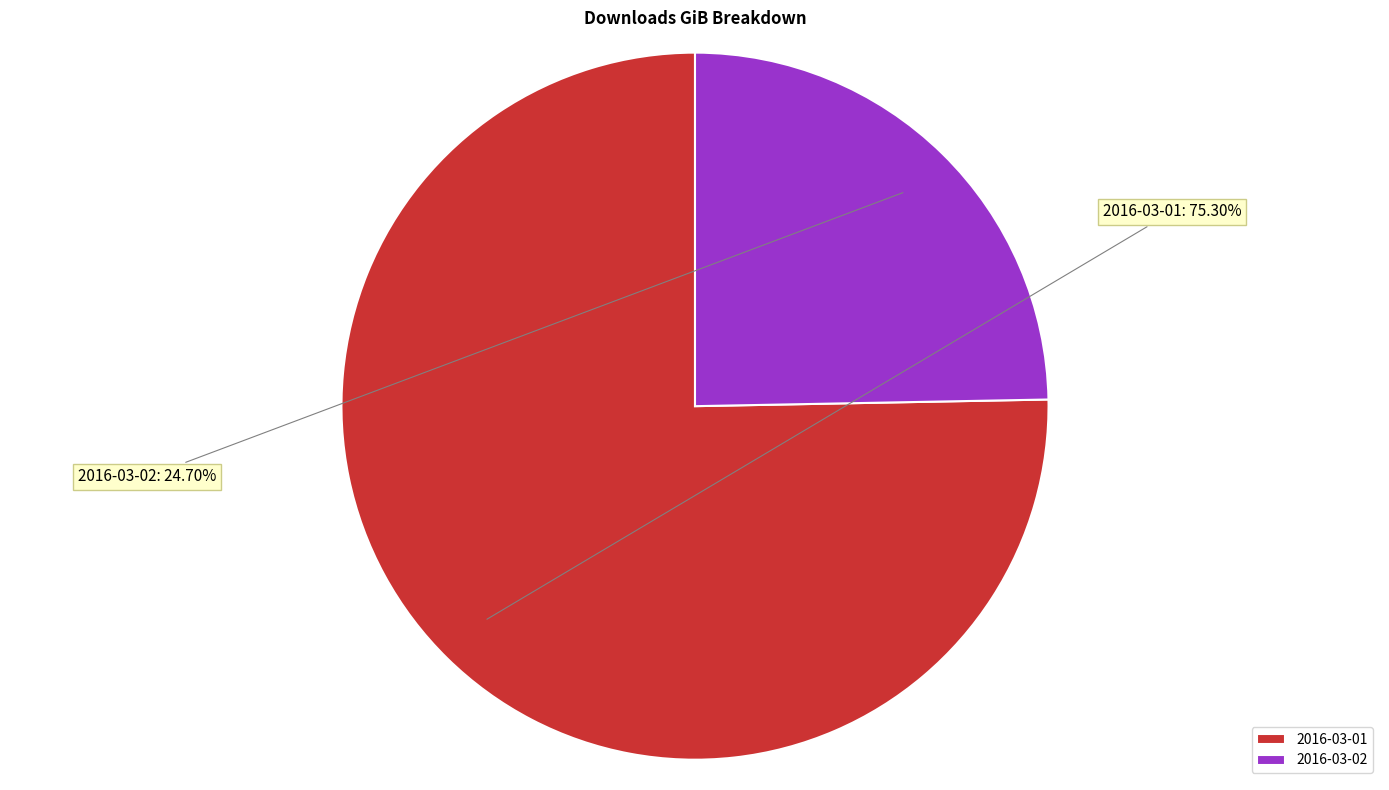

Which has a higher value, 2016-03-01 or 2016-03-02?

2016-03-01